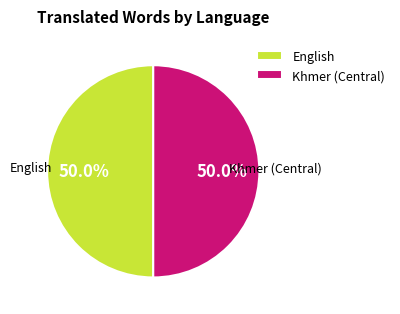

Approximately how many times larger is the value at English compared to Khmer (Central)?

1.0